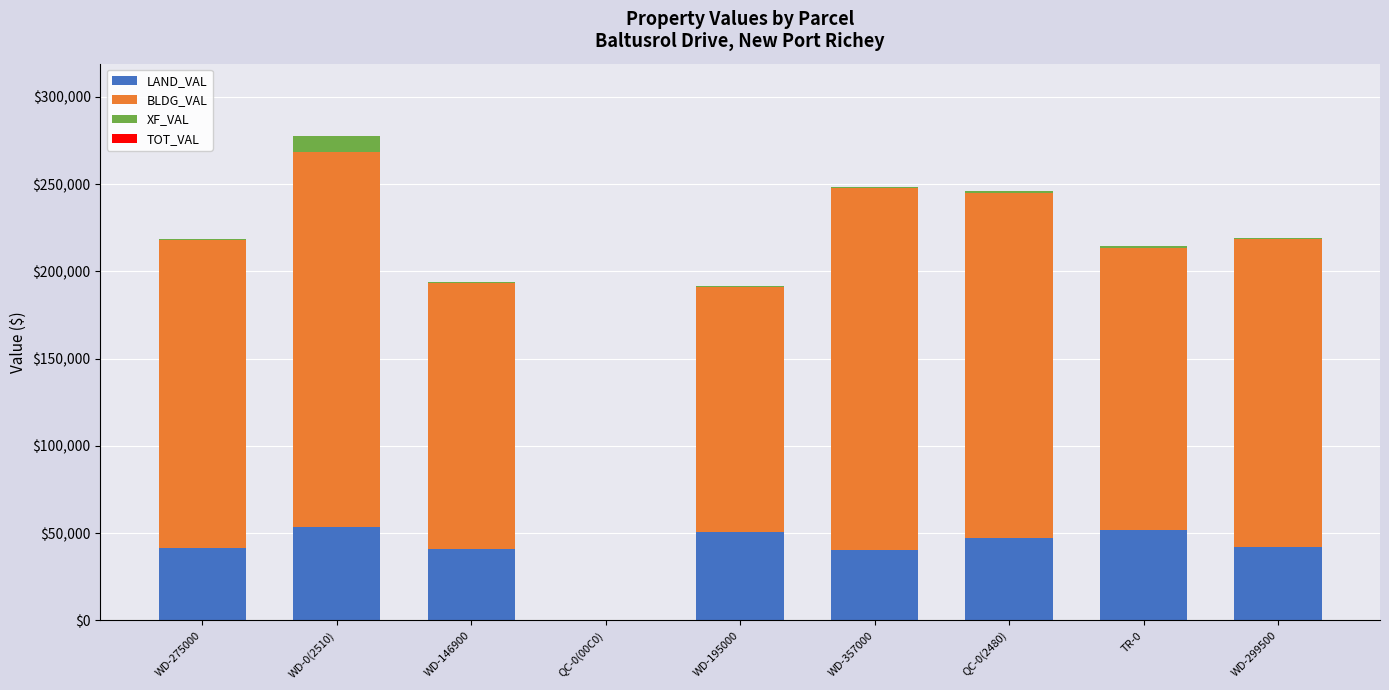

At which category is the sum across all series the highest?

WD-0(2510)